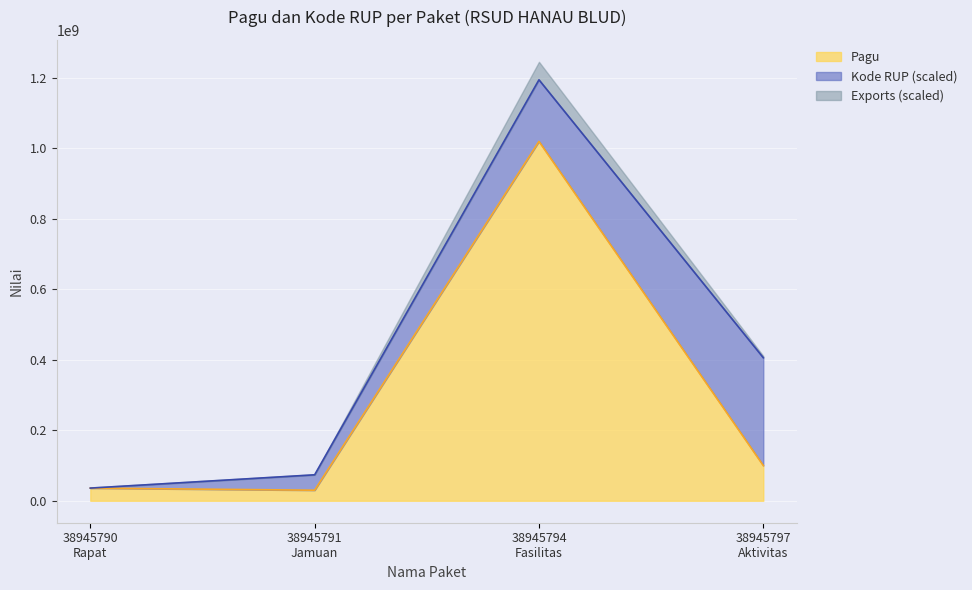

What is the lowest value of the Pagu series?

30000000.0